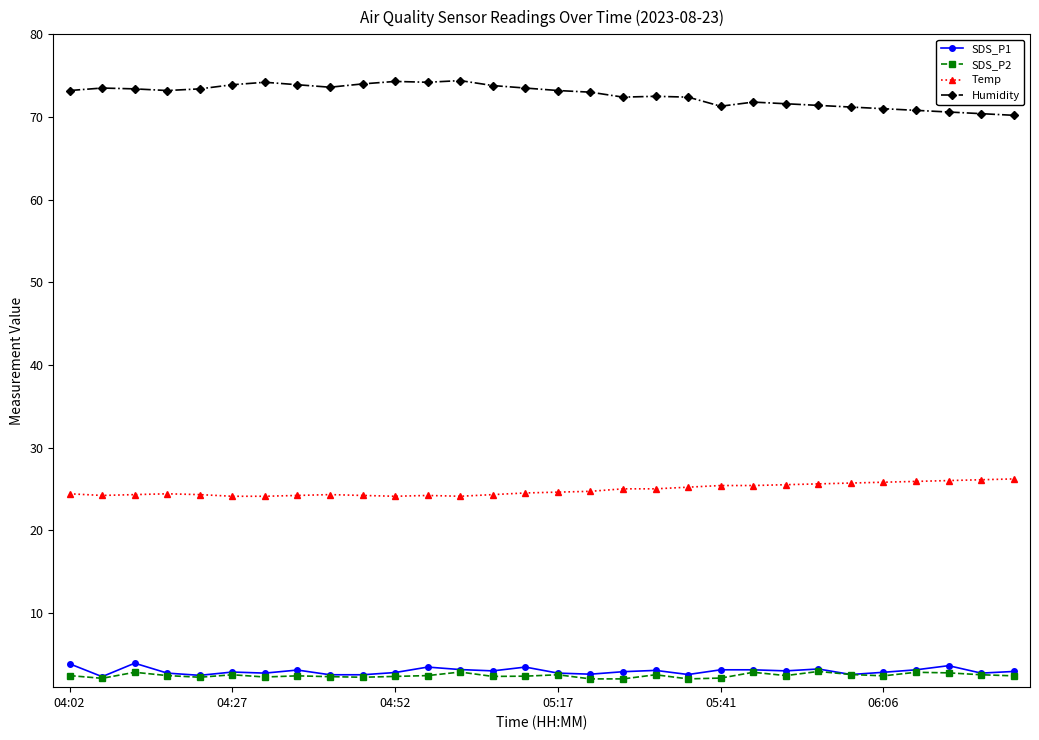

True or false: SDS_P2 and Humidity intersect in this chart.

False